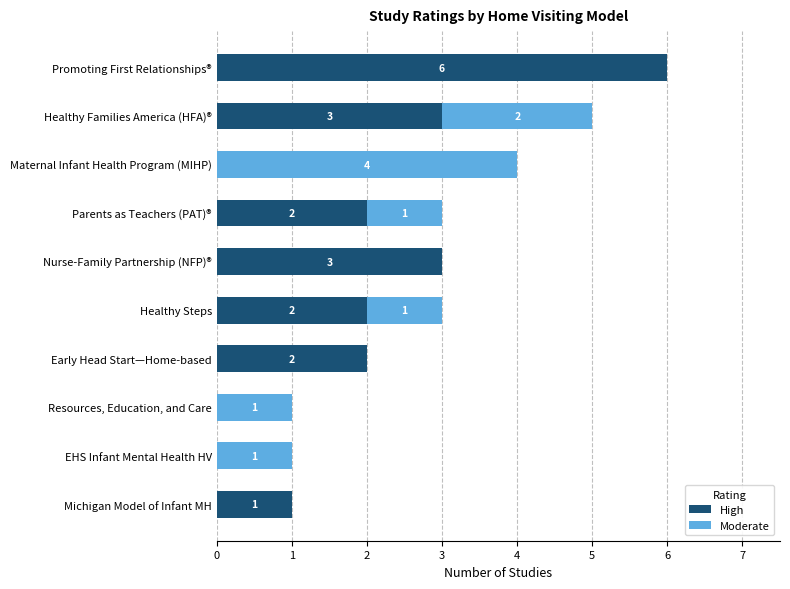

What is the sum of all High values?

19